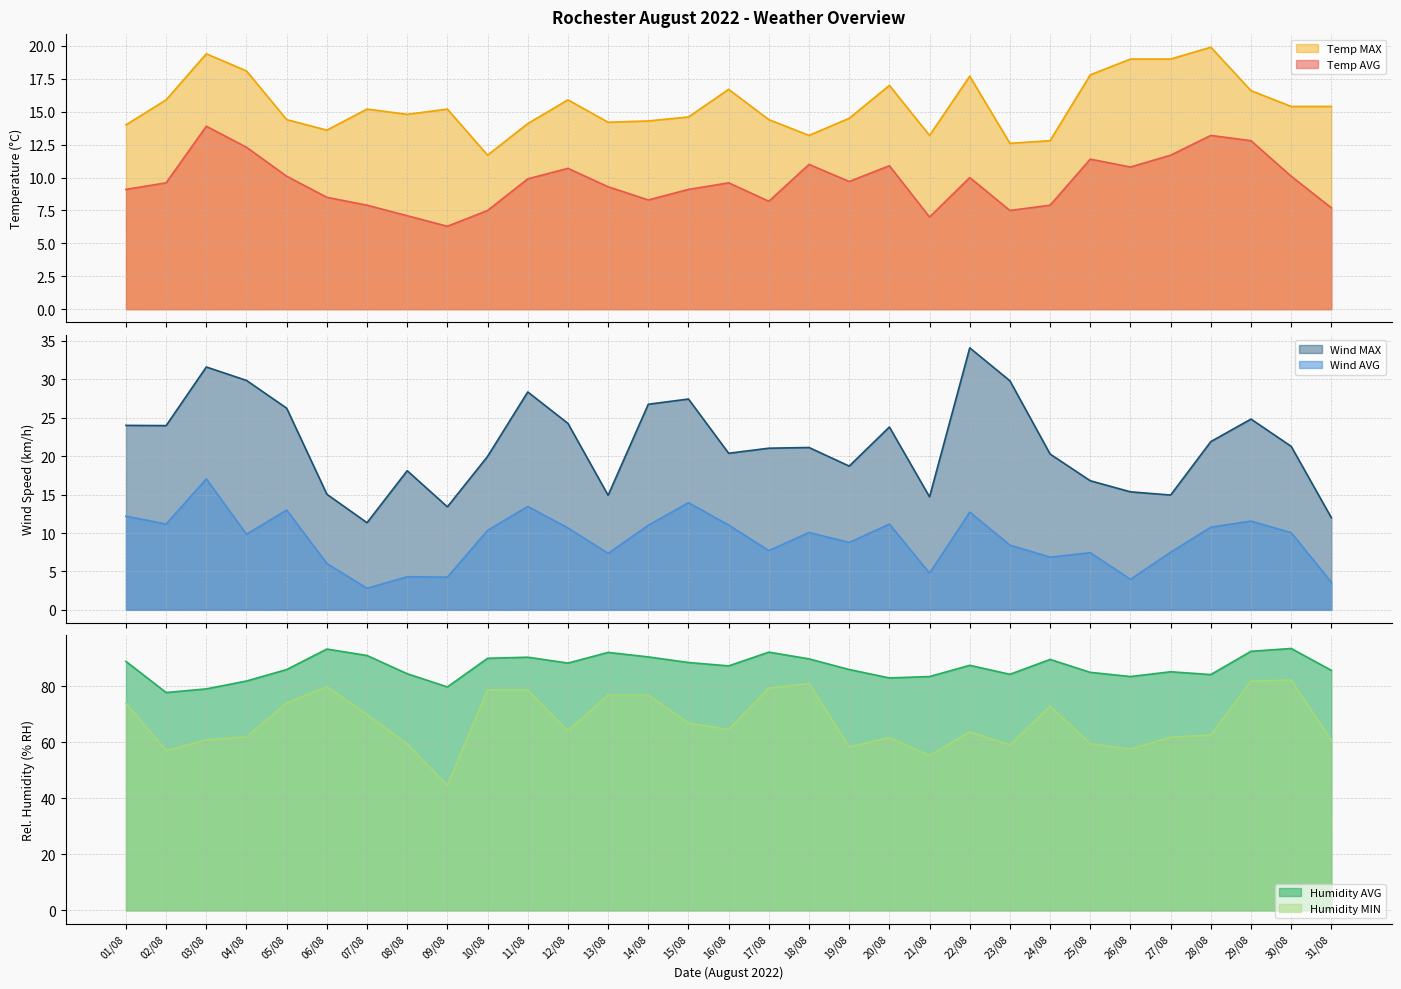

At which category does the chart reach its peak across all series?

30/08